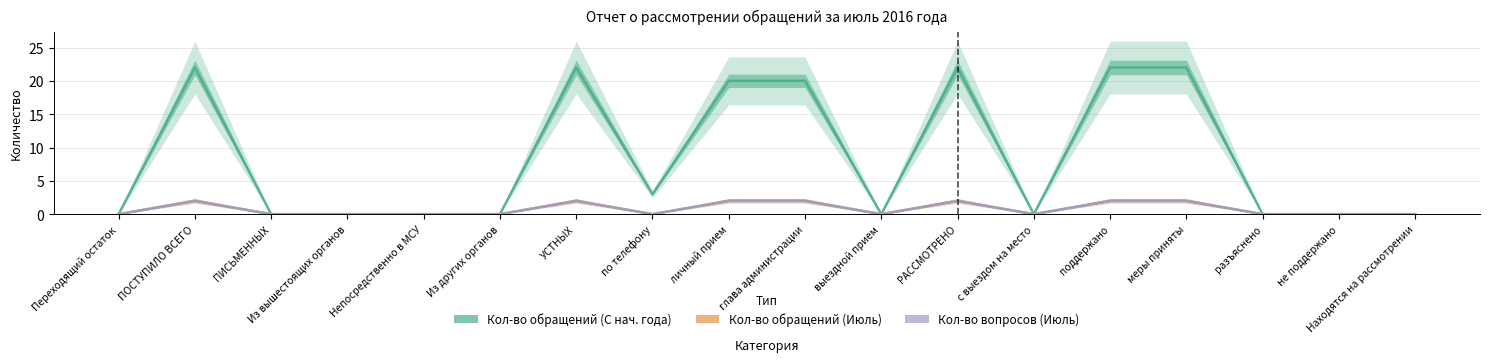

What is the sum of all Кол-во обращений (С нач. года) values?

153